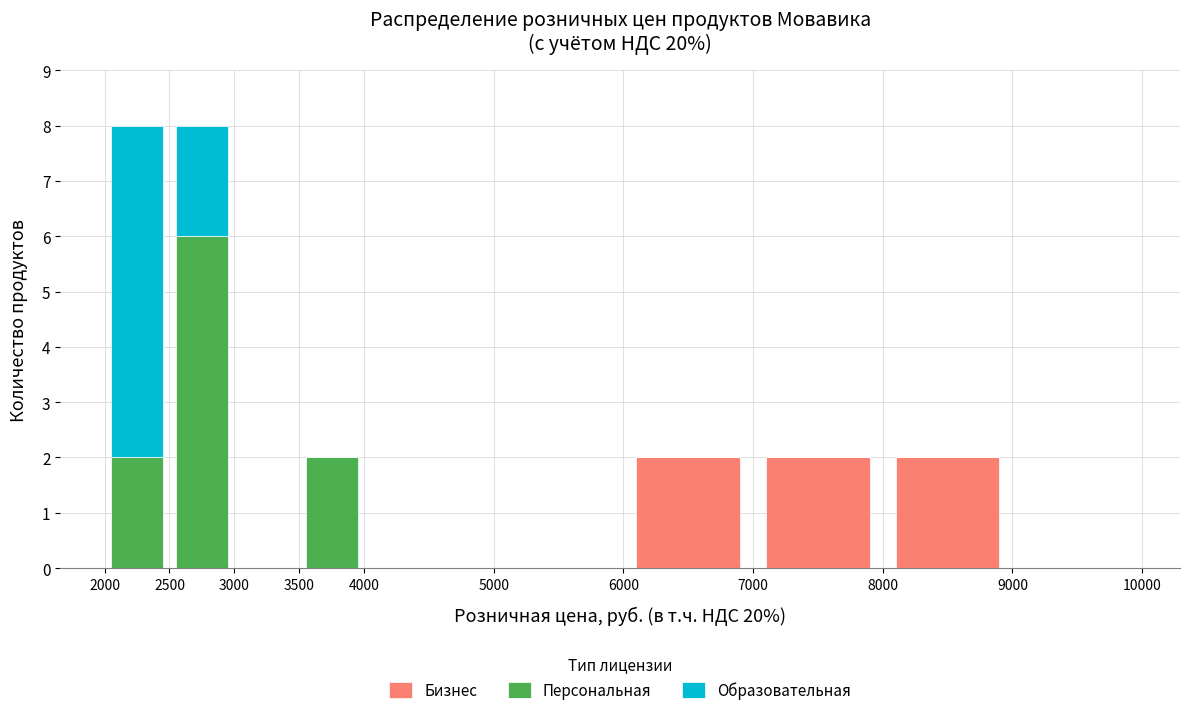

What is the total height of the stacked bar covering 2500 to 3000 on the x-axis? The values are not printed on the chart, so give them approximately, as read against the axis.

8